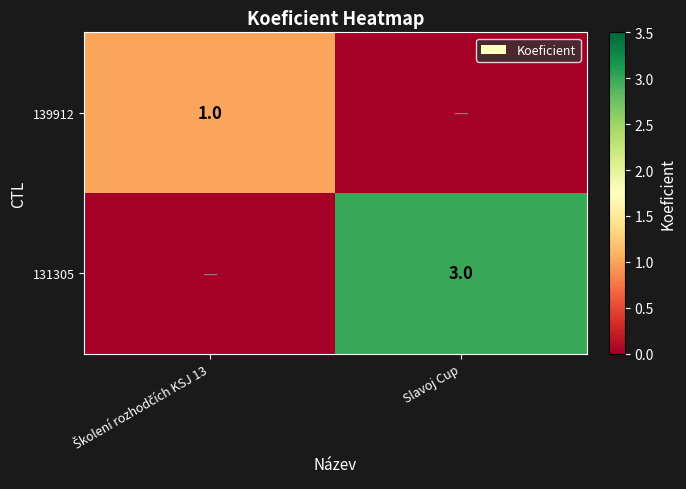

What is the total value across all series at Školení rozhodčích KSJ 13?

1